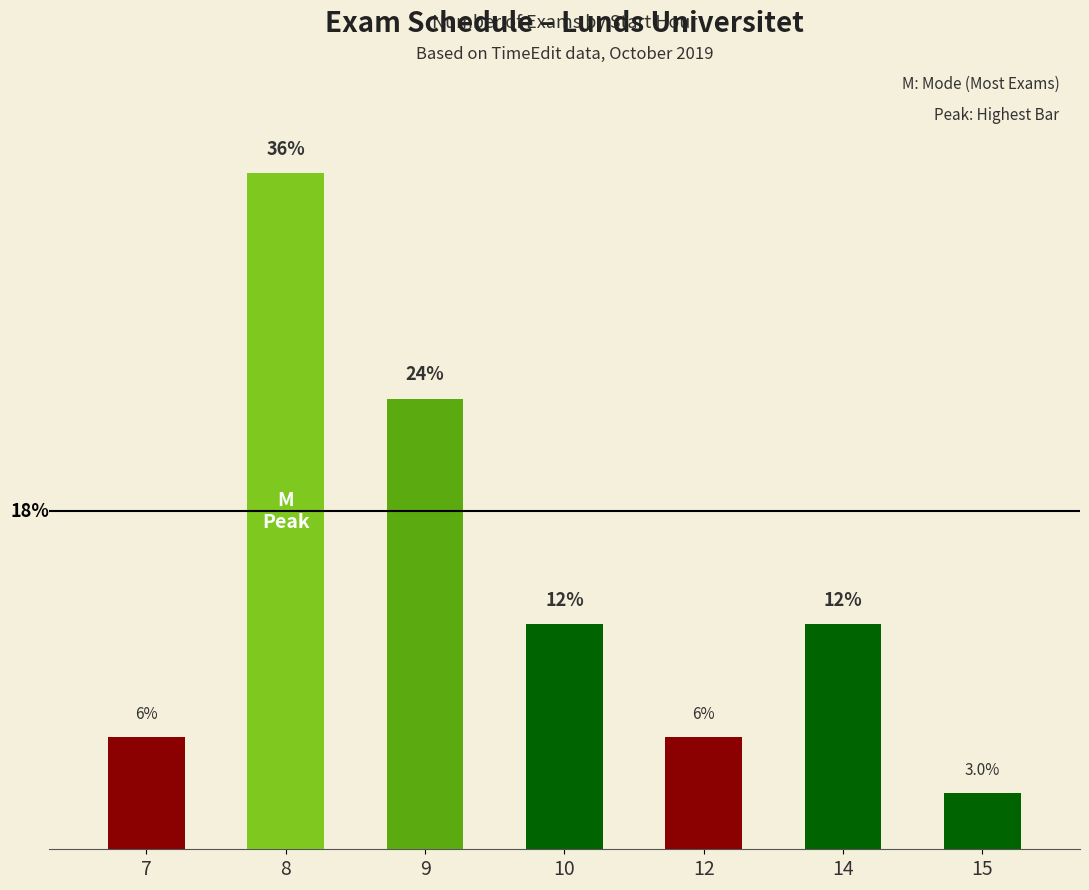

Between 14 and 10, which is larger?

14